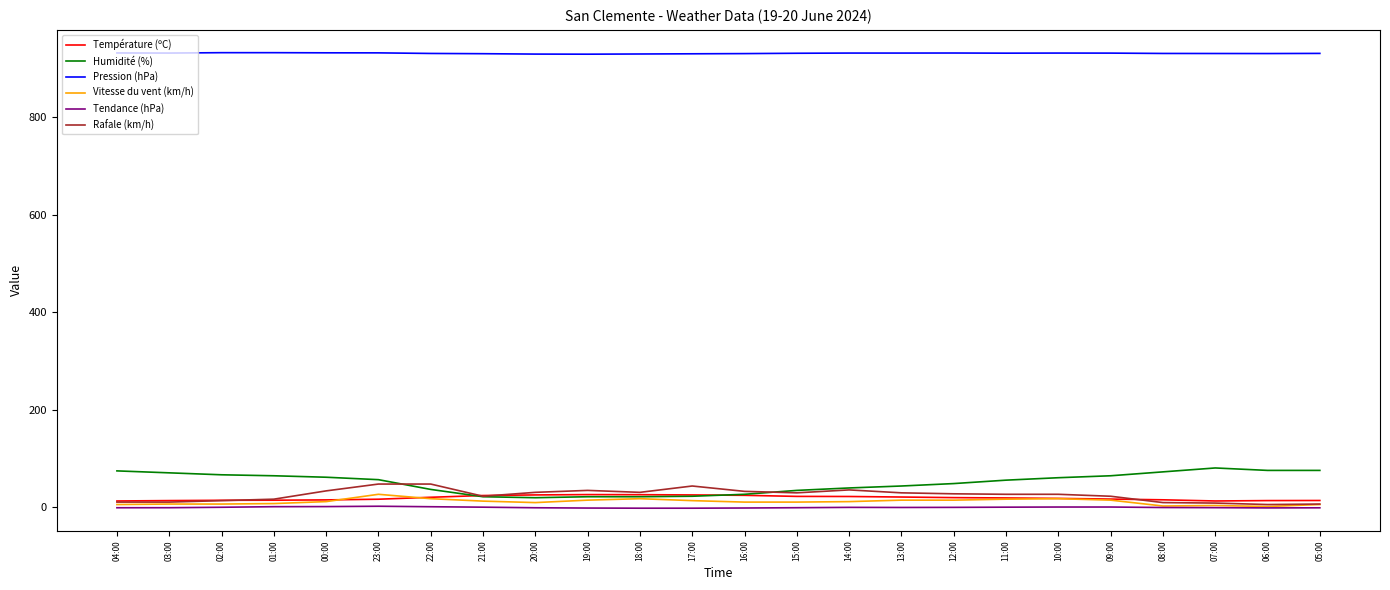

What is the maximum value shown in the chart?

932.6